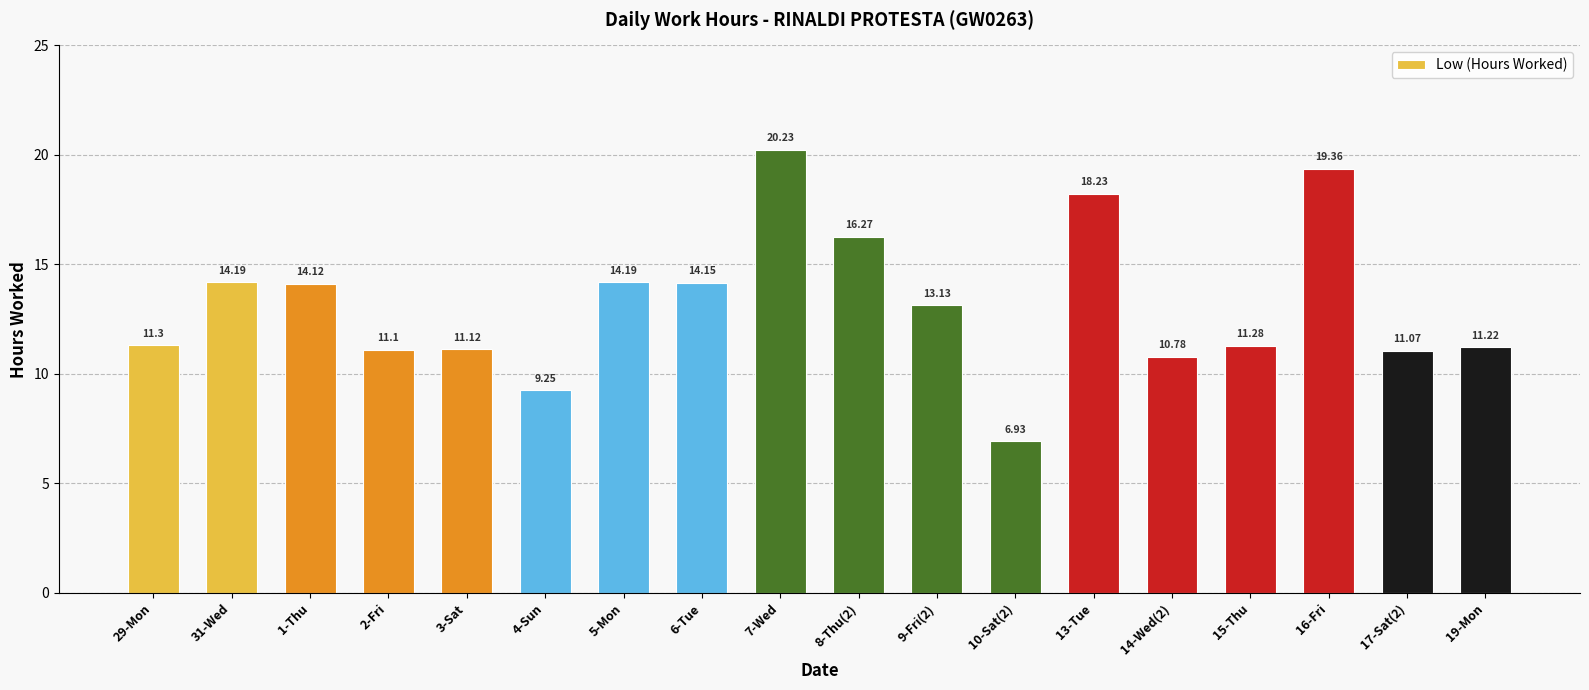

Which has a higher value, 15-Thu or 7-Wed?

7-Wed